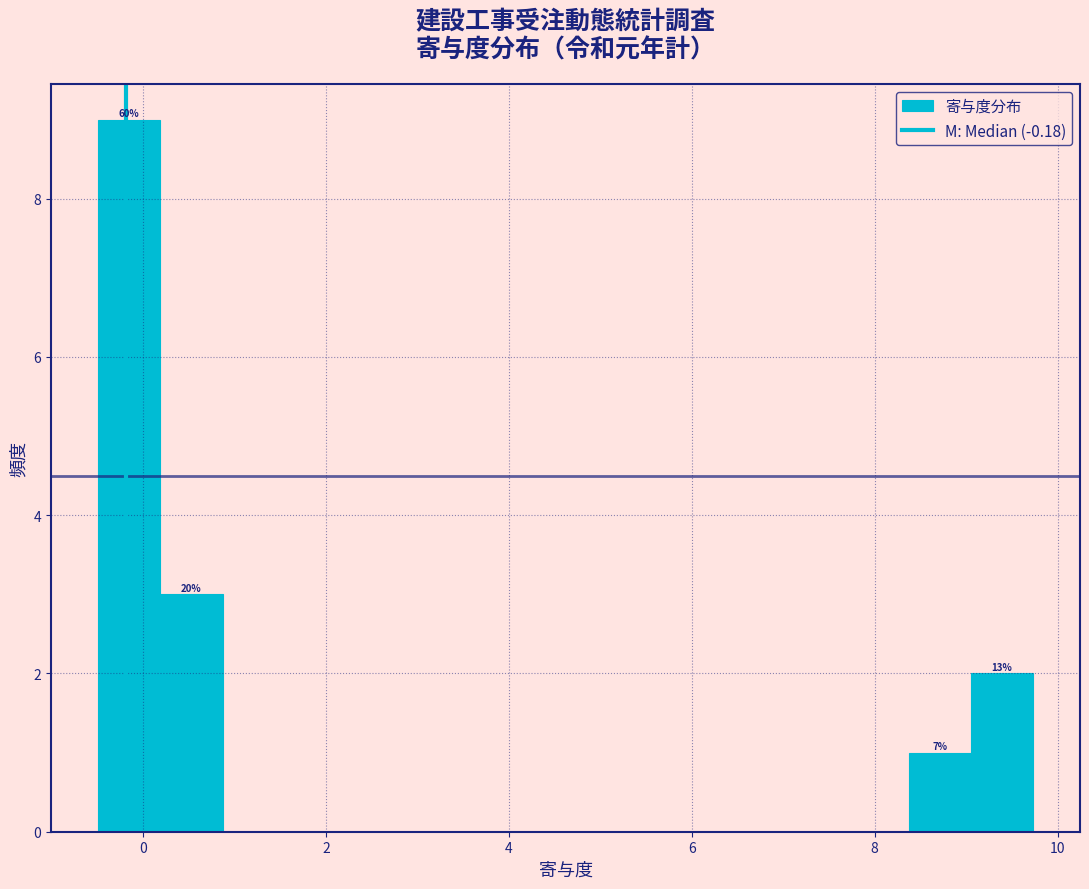

Read against the x-axis, roughly where is the centre of the tallest bar?

-0.2